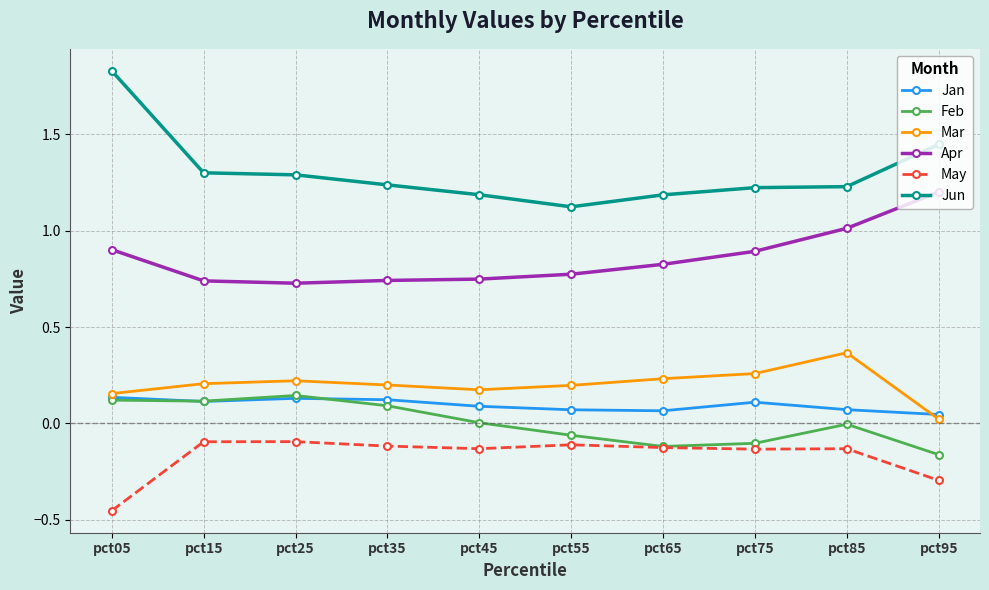

Is the value of Jan at pct35 greater than the value of Mar at pct85?

No